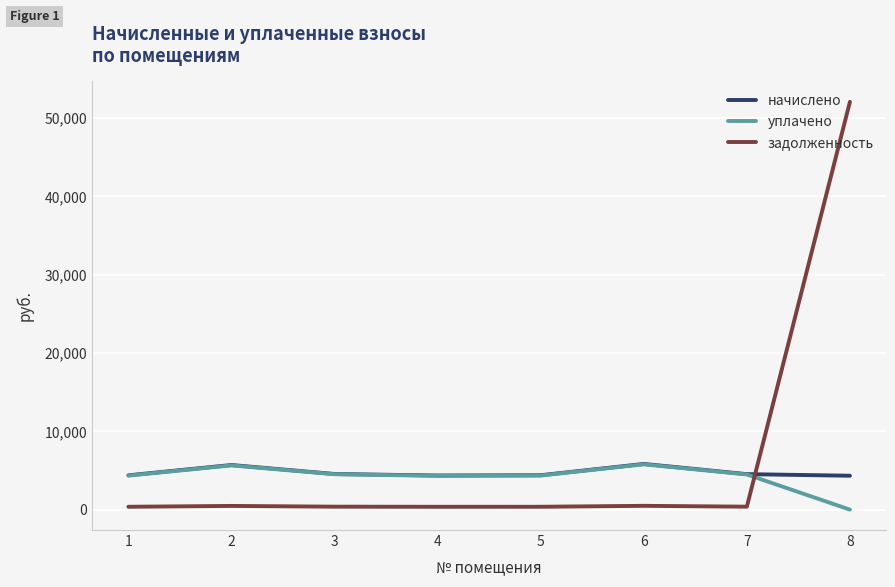

Which series has the widest spread of values?

задолженность